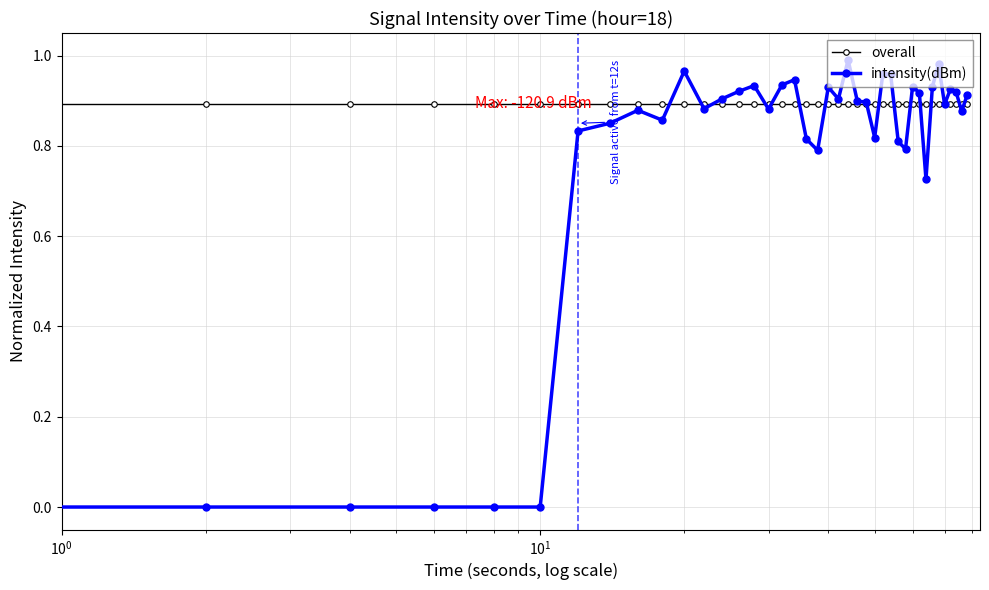

Rank the series by their average value, from lowest to highest.

intensity(dBm), overall